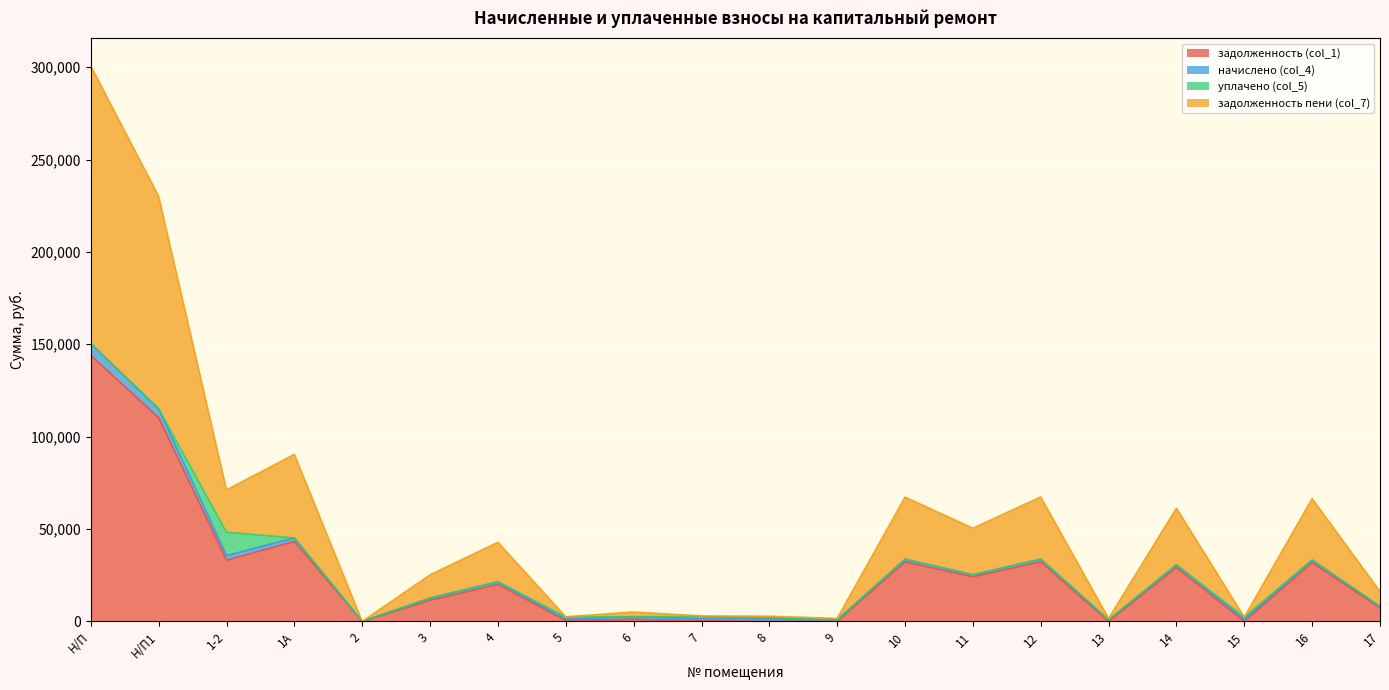

Is it true that задолженность пени (col_7) equals 150266.4 at Н/П?

True